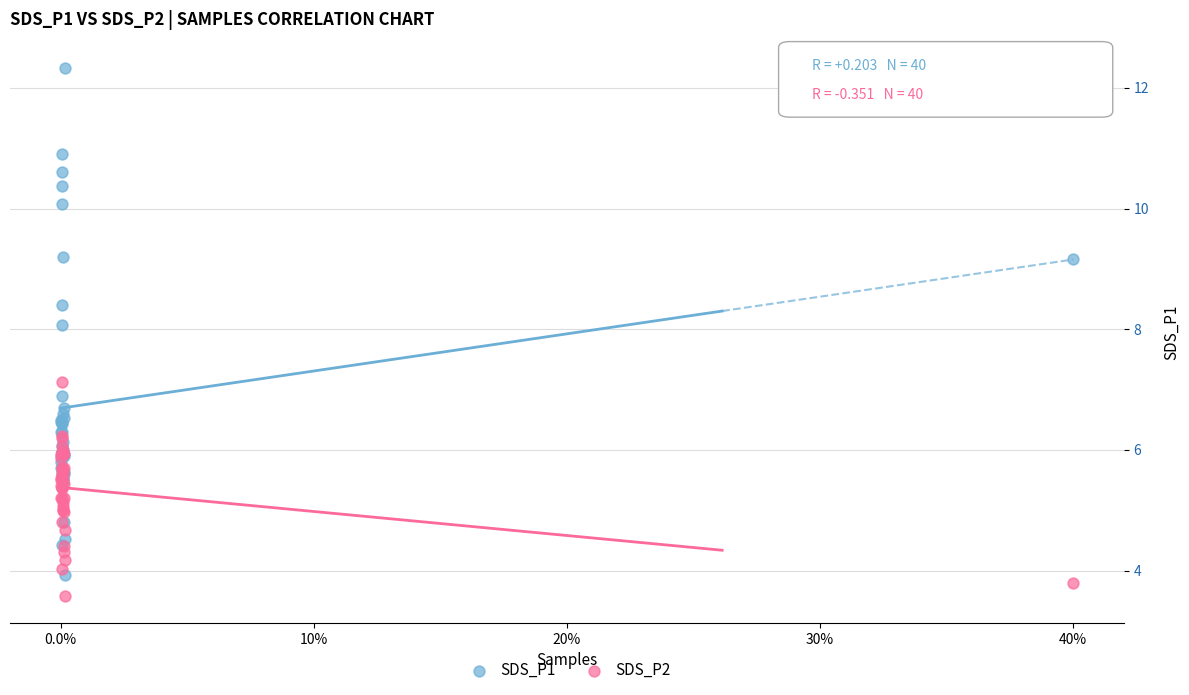

Which series contains the highest Y value?

SDS_P1